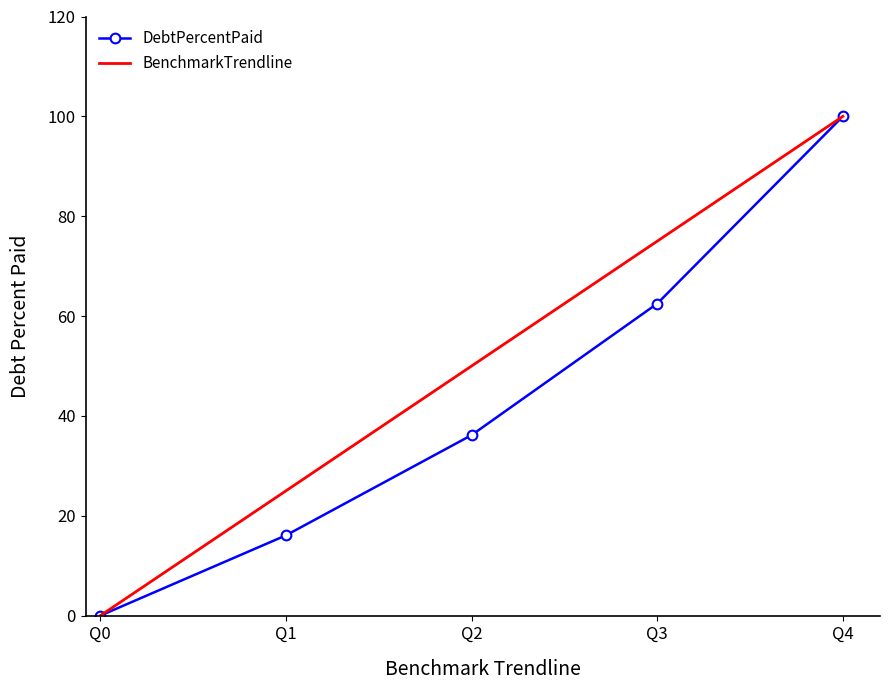

Which label corresponds to the smallest value in the chart?

Q0